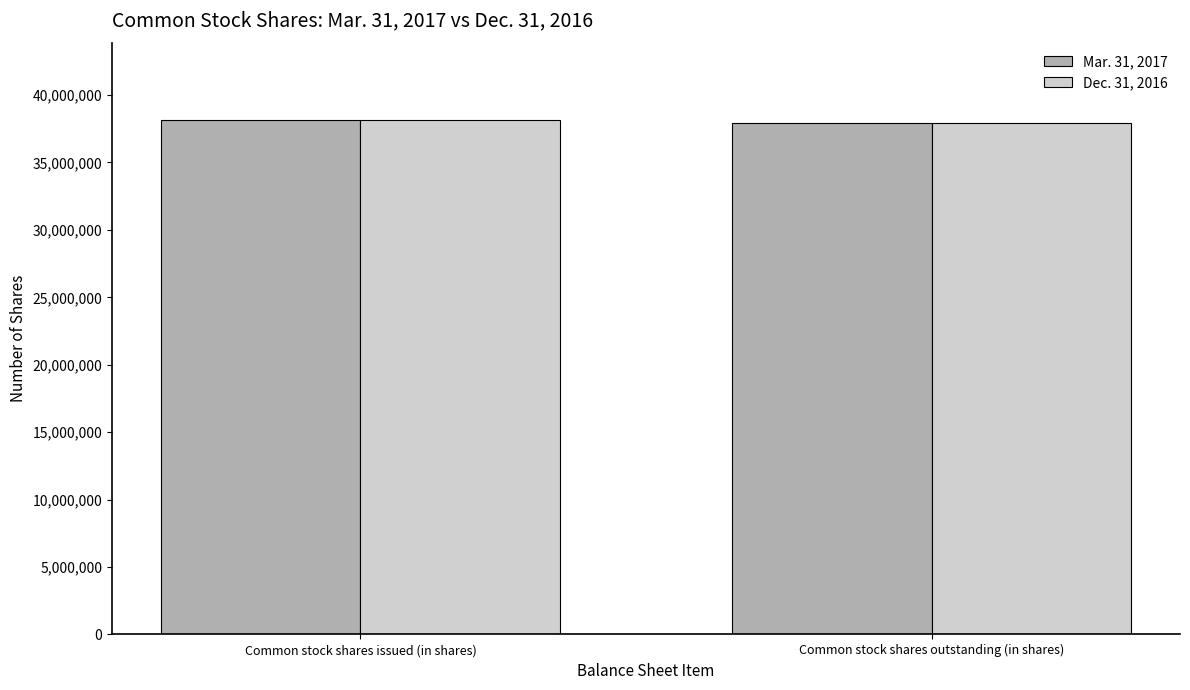

How many series are shown in this chart?

2